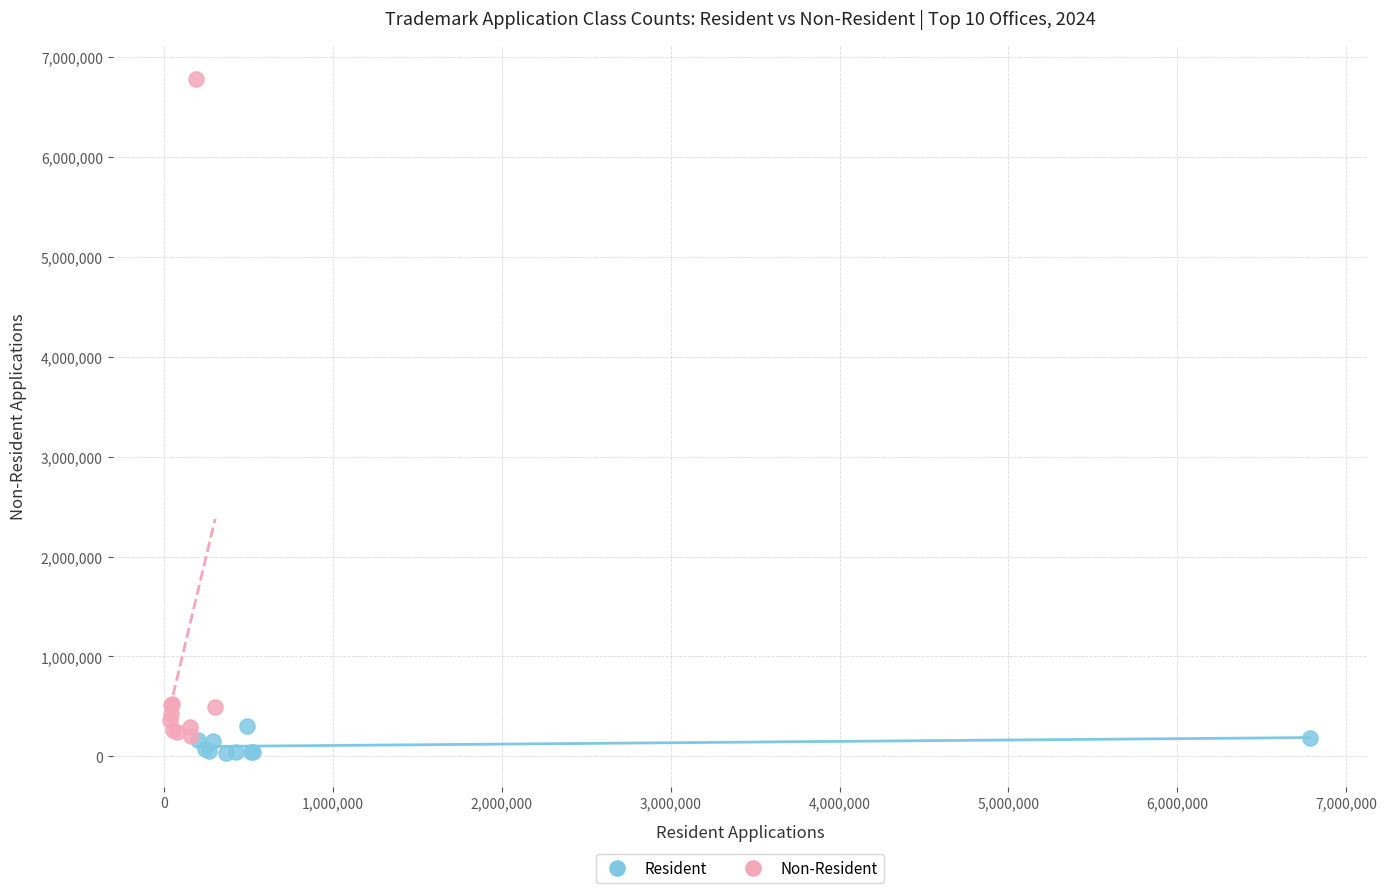

Which series reaches the maximum Y coordinate?

Non-Resident